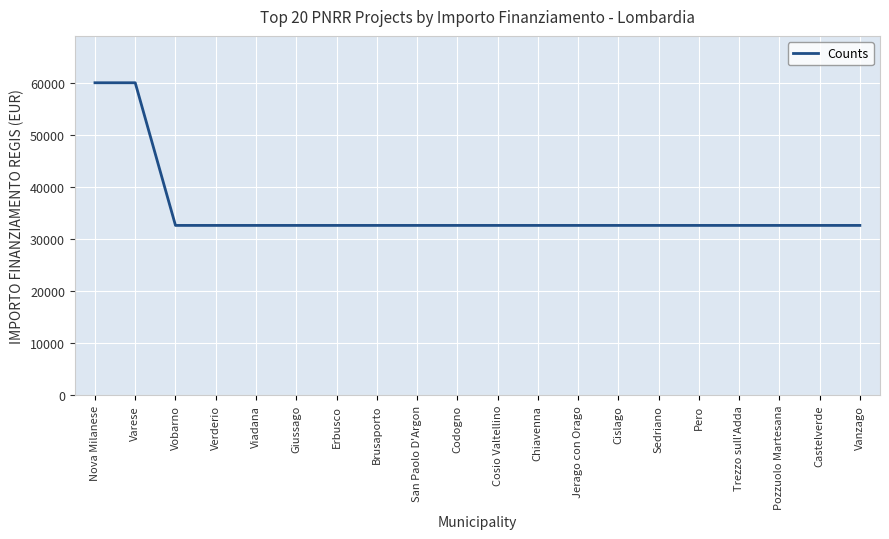

The chart shows a value of 32589 at Pero. True or false?

True